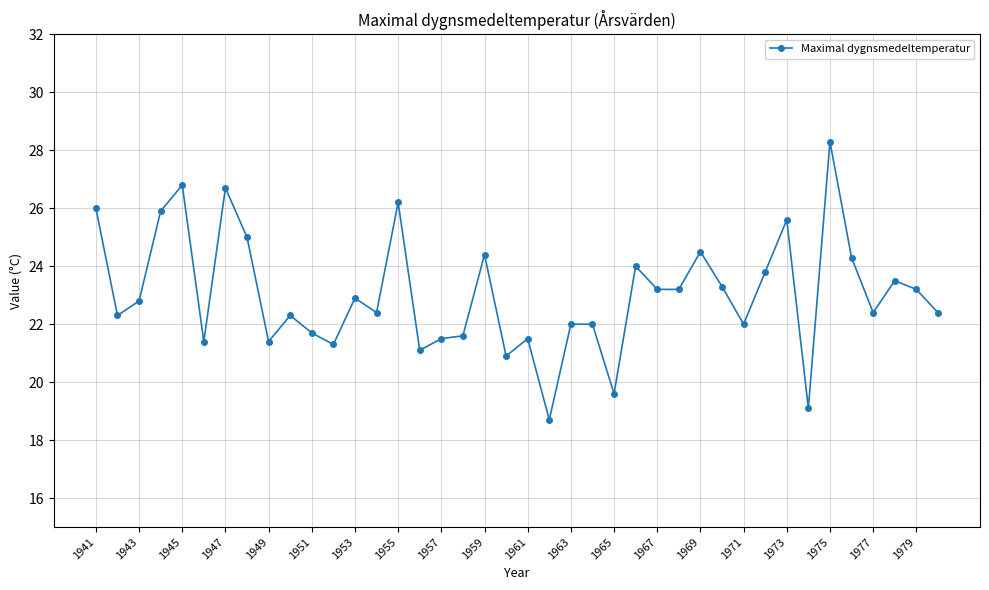

True or false: there are more than 0 points higher than both neighbors.

True